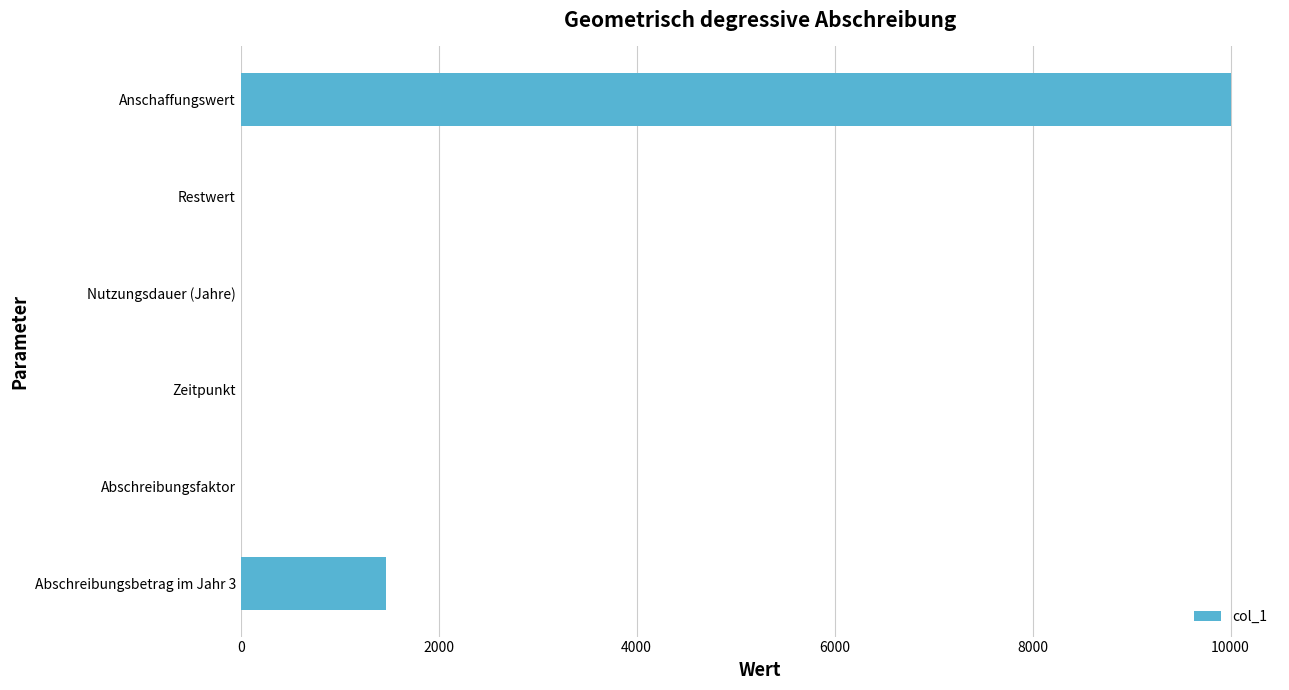

Which category has the highest value across all series?

Anschaffungswert